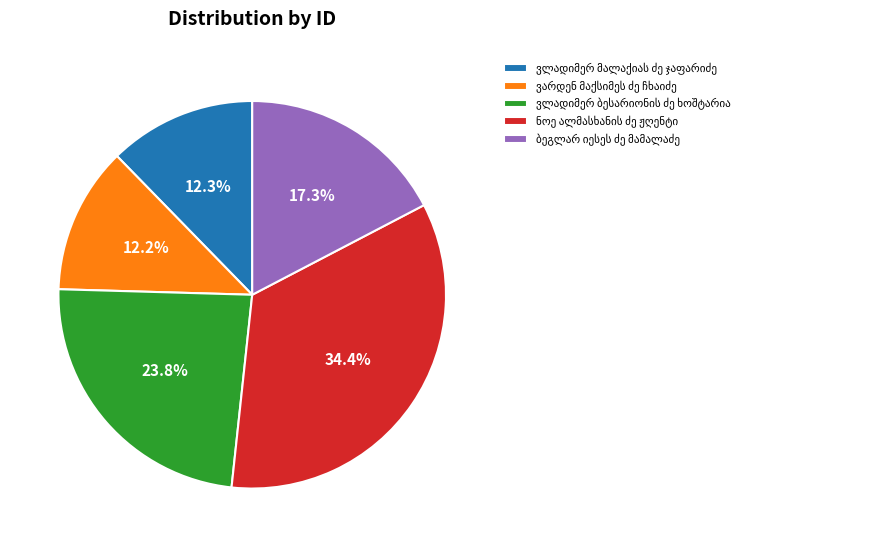

How many slices are in this pie chart?

5